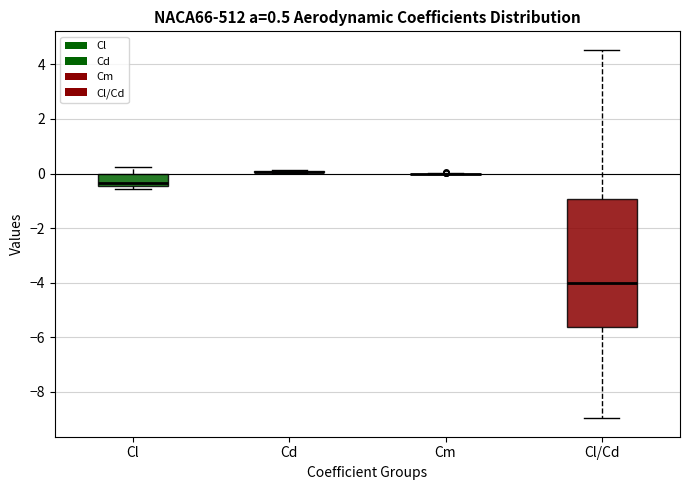

Which box is the tallest, from its lower edge to its upper edge?

Cl/Cd